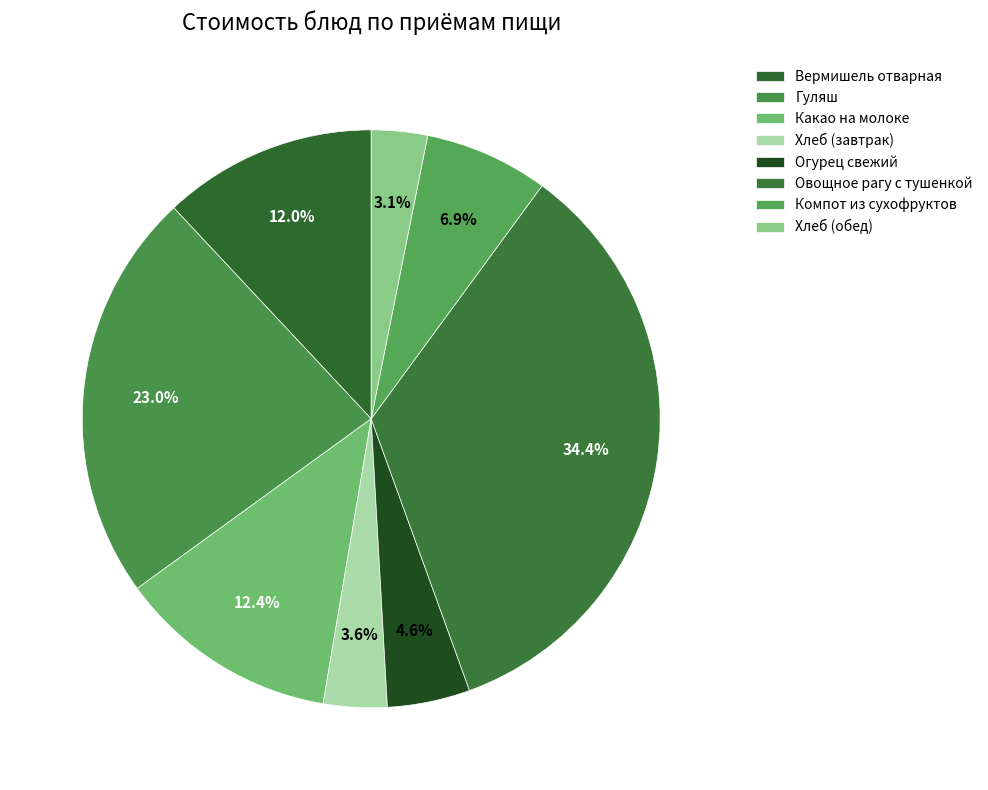

What percentage is the Огурец свежий slice, to the nearest percent?

5%